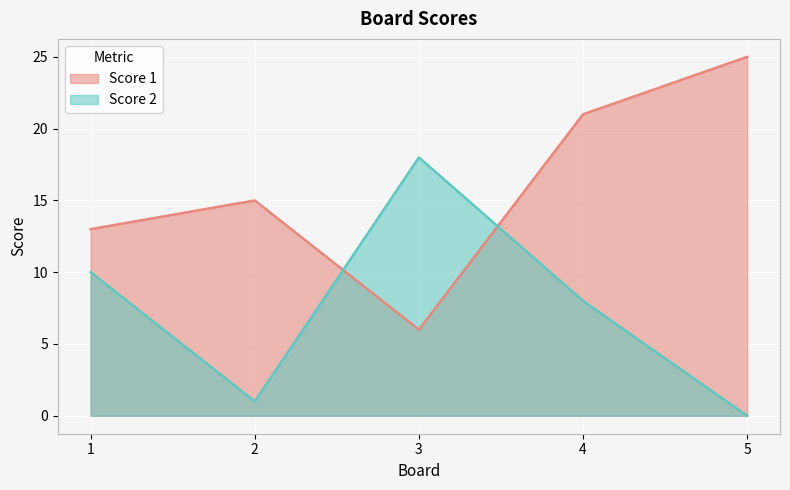

Which has a higher value, 2 or 3?

2